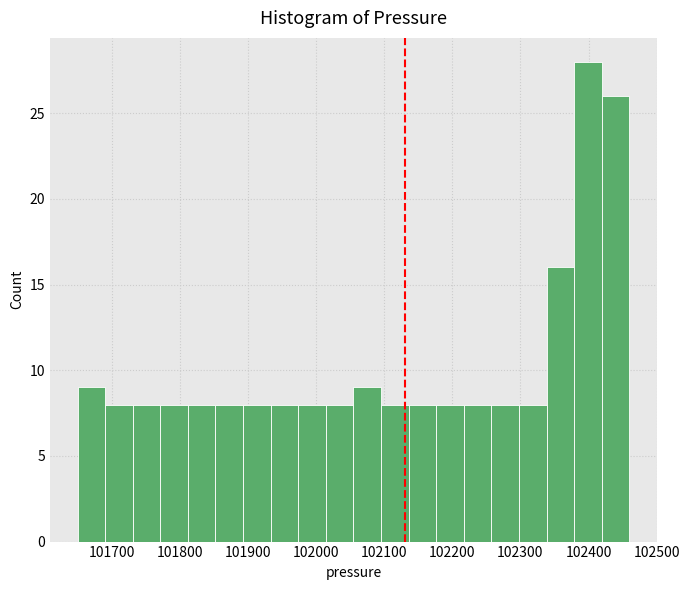

Reading left to right, list every bar in this chart as the range it spans on the x-axis followed by its height. Neither the bar edges nor the heights are printed on the chart, so give them approximately, as read against the axes.

101650 to 101690: 9
101690 to 101730: 8
101730 to 101770: 8
101770 to 101810: 8
101810 to 101850: 8
101850 to 101890: 8
101890 to 101930: 8
101930 to 101970: 8
101970 to 102010: 8
102010 to 102060: 8
102060 to 102100: 9
102100 to 102140: 8
102140 to 102180: 8
102180 to 102220: 8
102220 to 102260: 8
102260 to 102300: 8
102300 to 102340: 8
102340 to 102380: 16
102380 to 102420: 28
102420 to 102460: 26